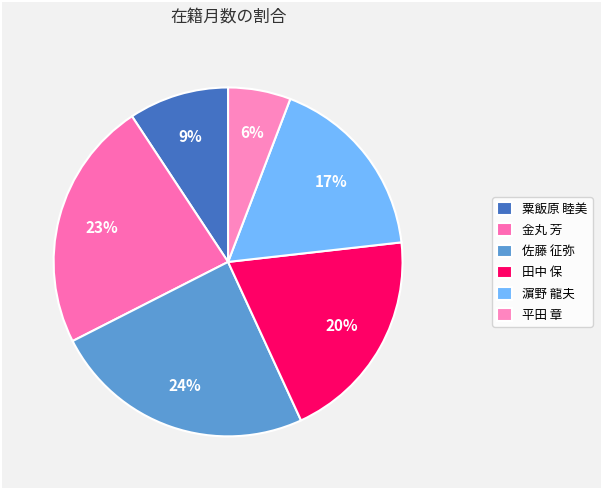

Is it true that 粟飯原 睦美 is 18% of the pie?

False